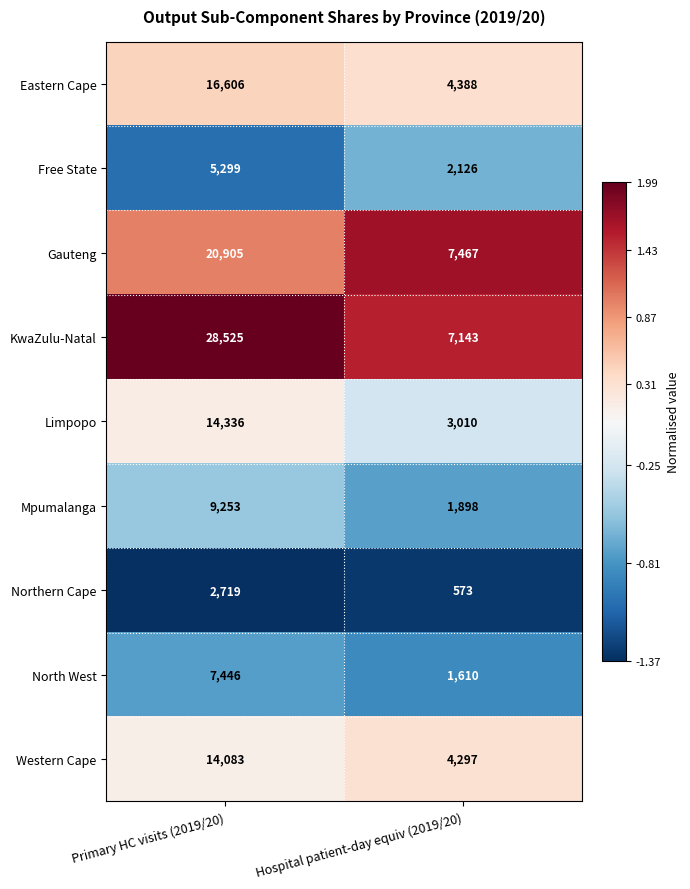

At which category is the sum across all series the highest?

Primary HC visits (2019/20)